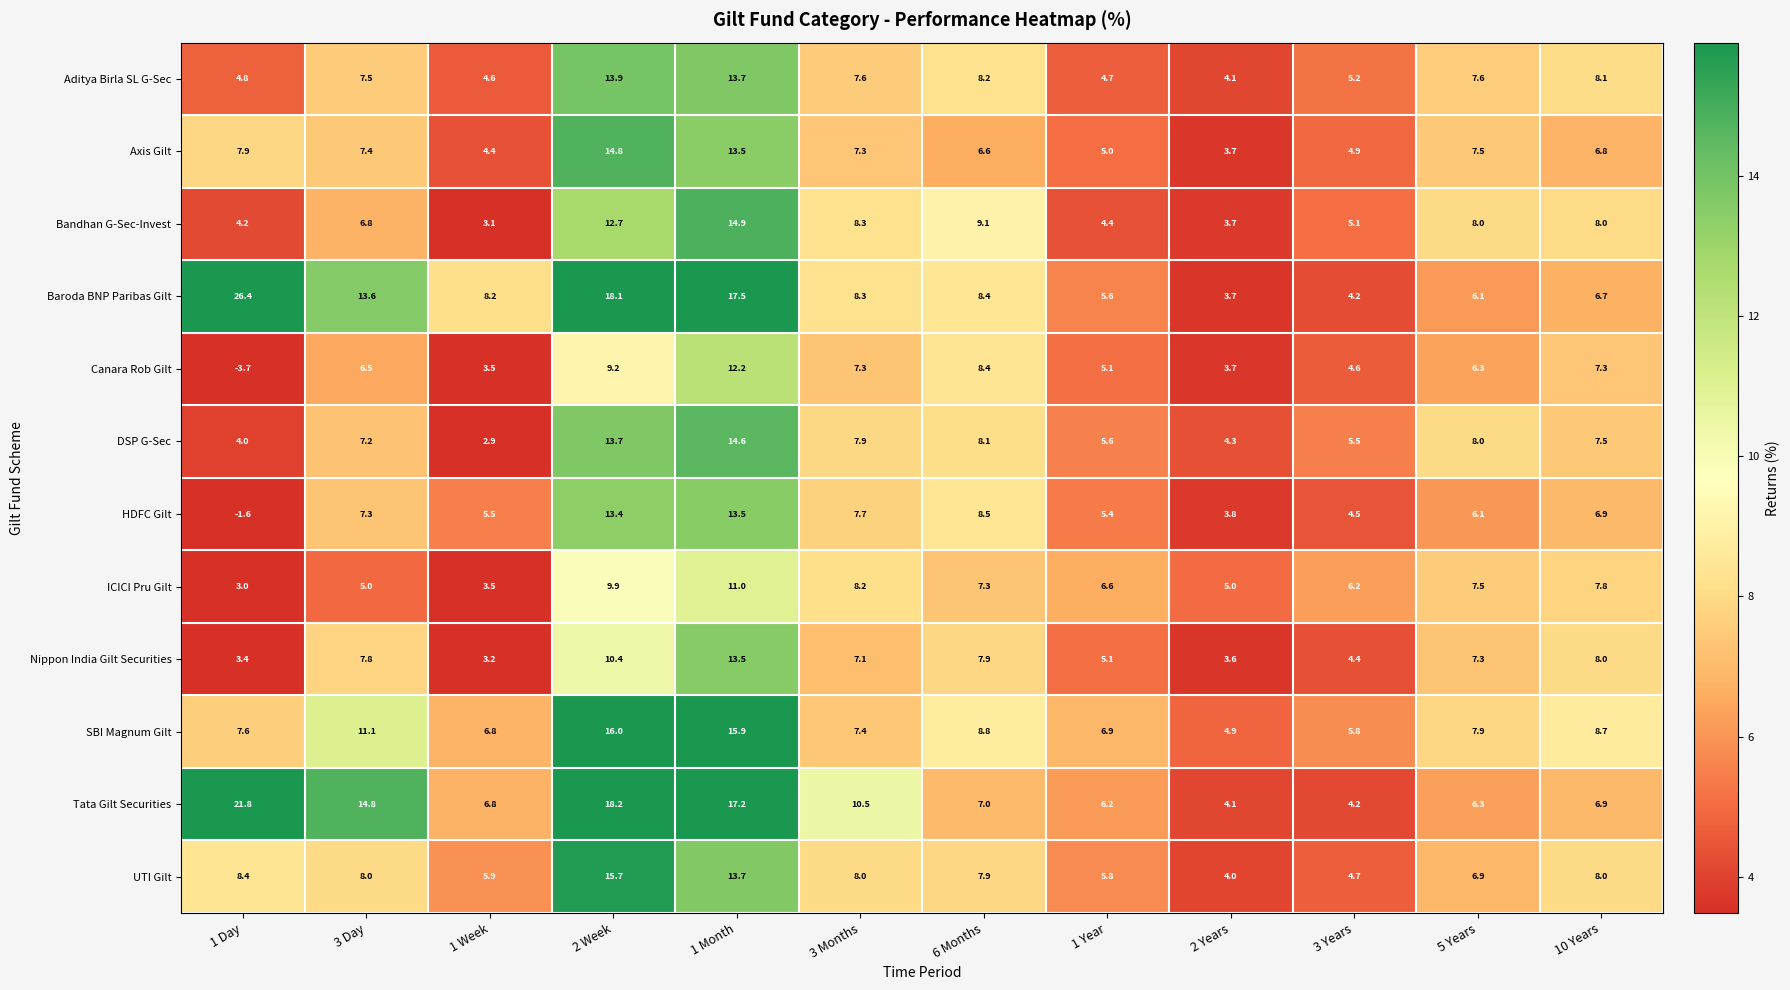

Which series changed the most between 1 Month and 3 Months?

Baroda BNP Paribas Gilt